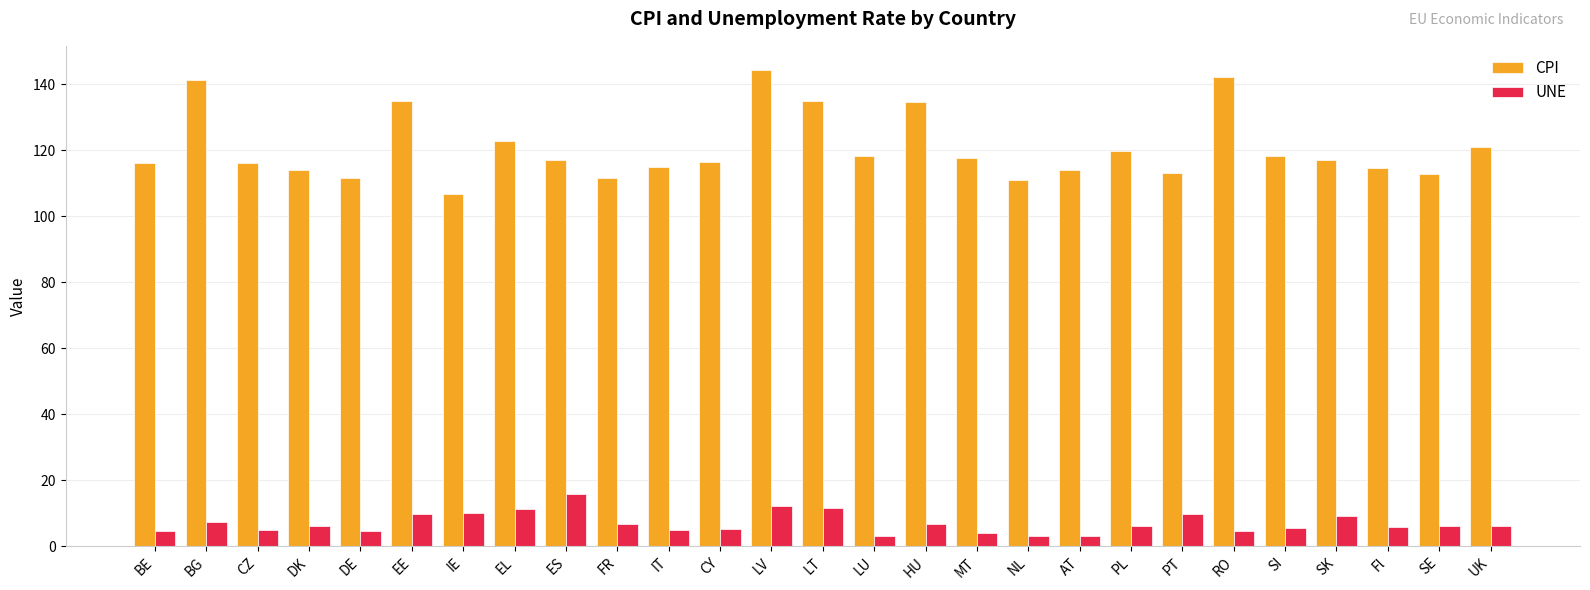

Does the chart contain stacked bars?

No